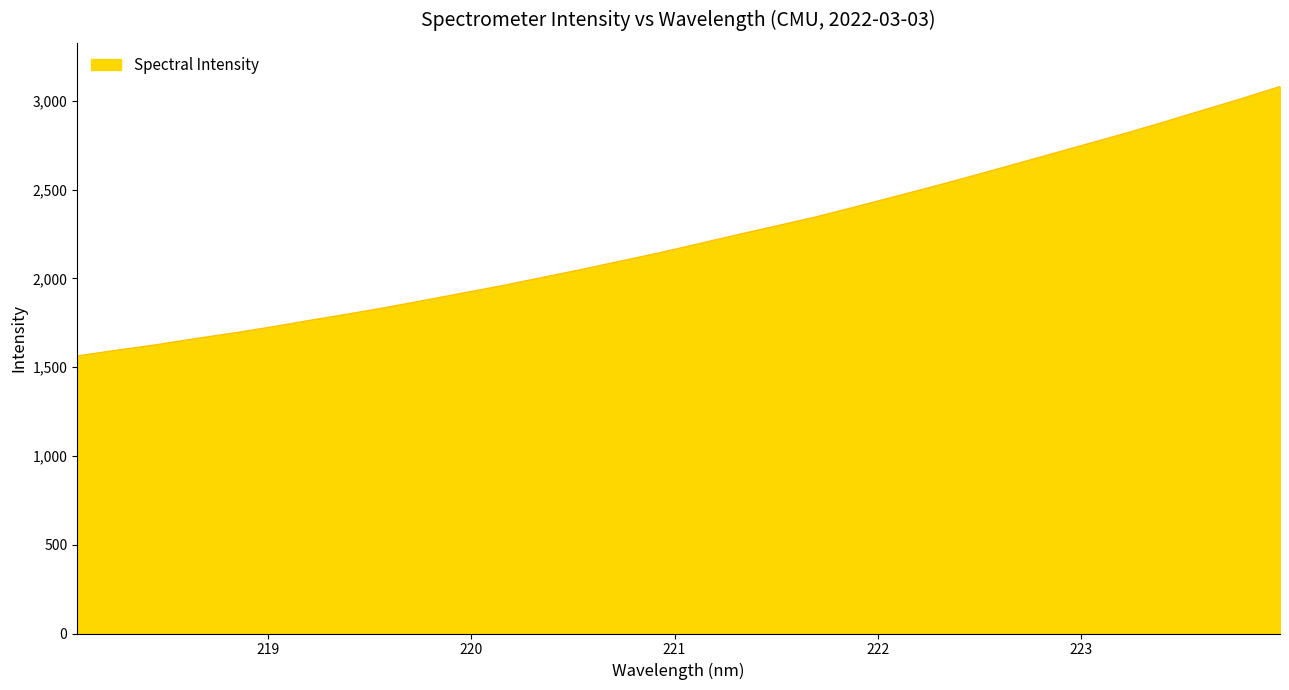

Count the number of data series in this chart.

1